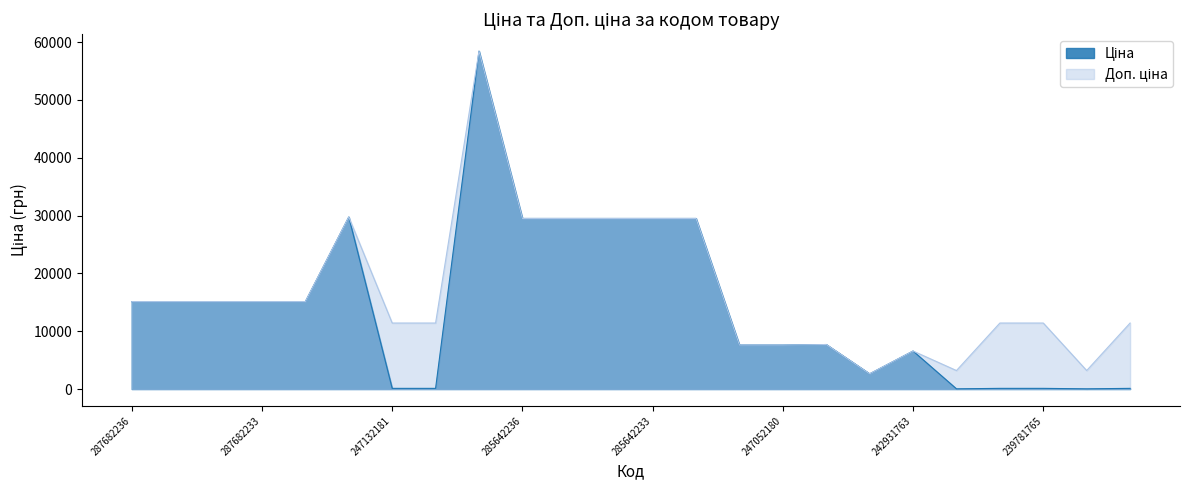

At which category does the chart reach its minimum across all series?

239781767